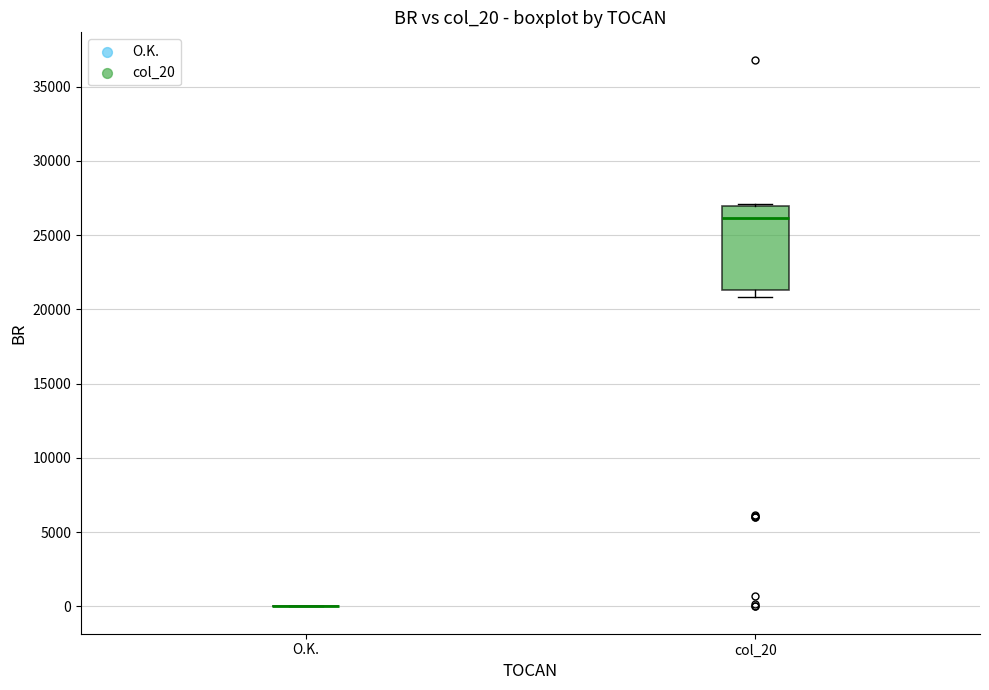

Comparing the boxes themselves (not the whiskers), which one is the tallest?

col_20